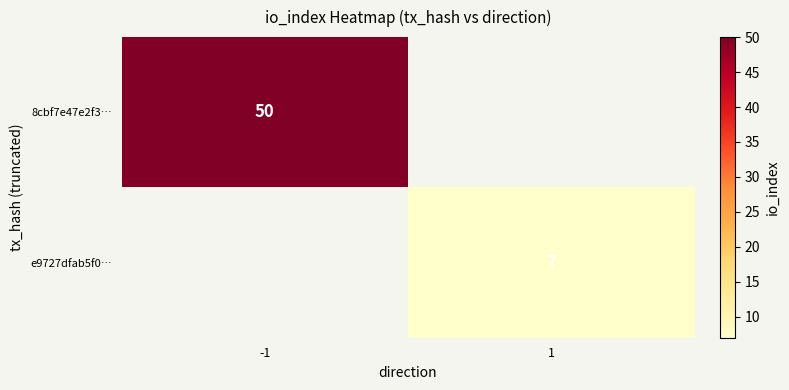

True or false: e9727dfab5f0… has a value of 10.3 at 1.

False